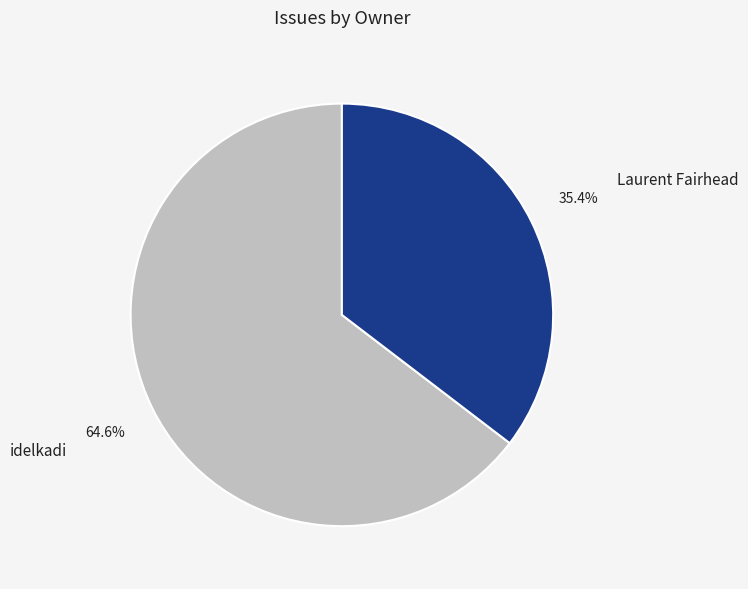

What is the total percentage of Laurent Fairhead and idelkadi?

100.0%